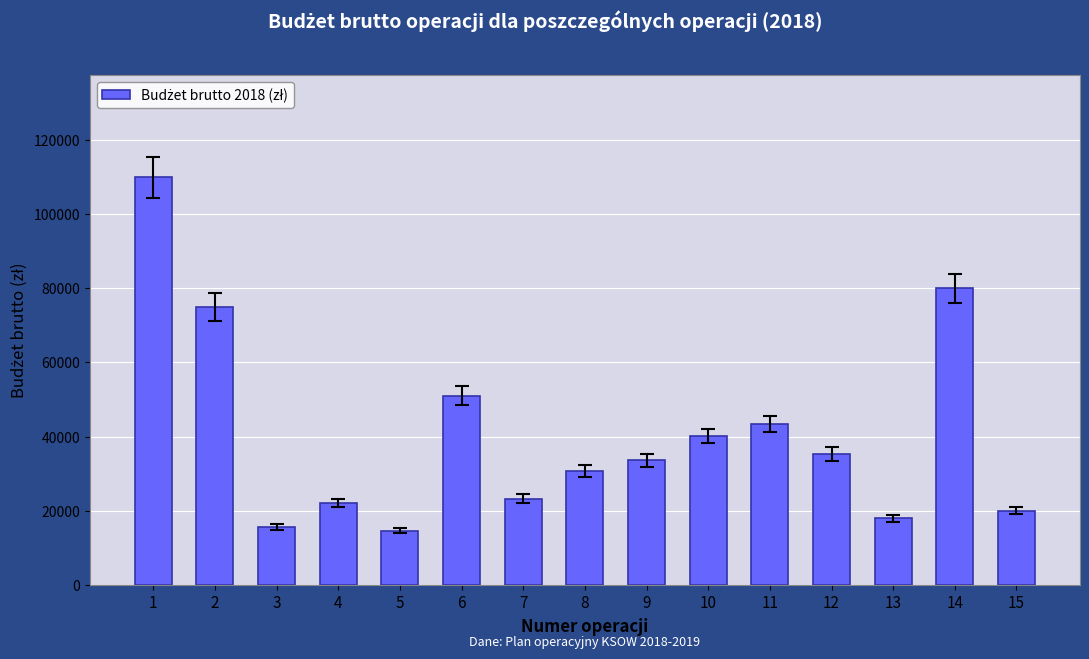

What is the difference between the values at 10 and 15?

20156.7